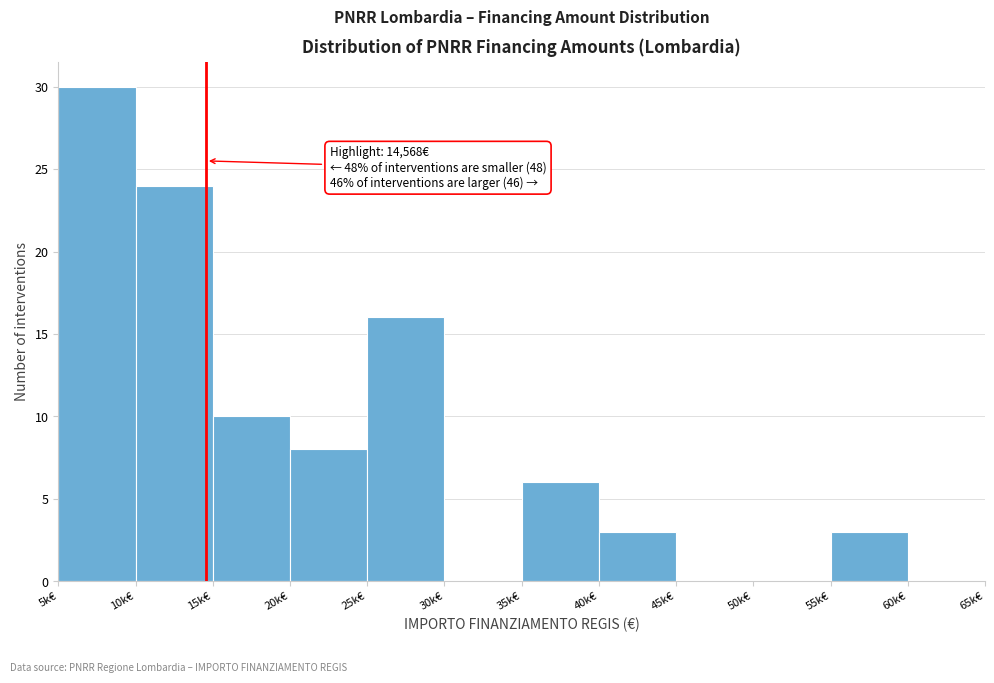

Reading left to right, transcribe all the data shown in this chart.

5k€=30	10k€=24	15k€=10	20k€=8	25k€=16	30k€=0	35k€=6	40k€=3	45k€=0	50k€=0	55k€=3	60k€=0